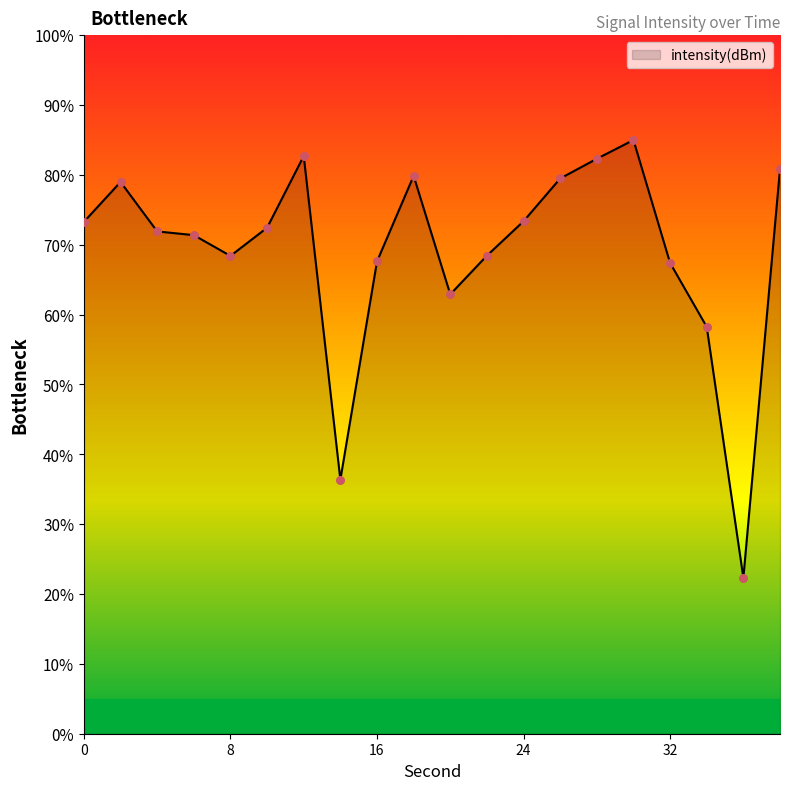

What is the difference between the maximum and minimum values?

62.7